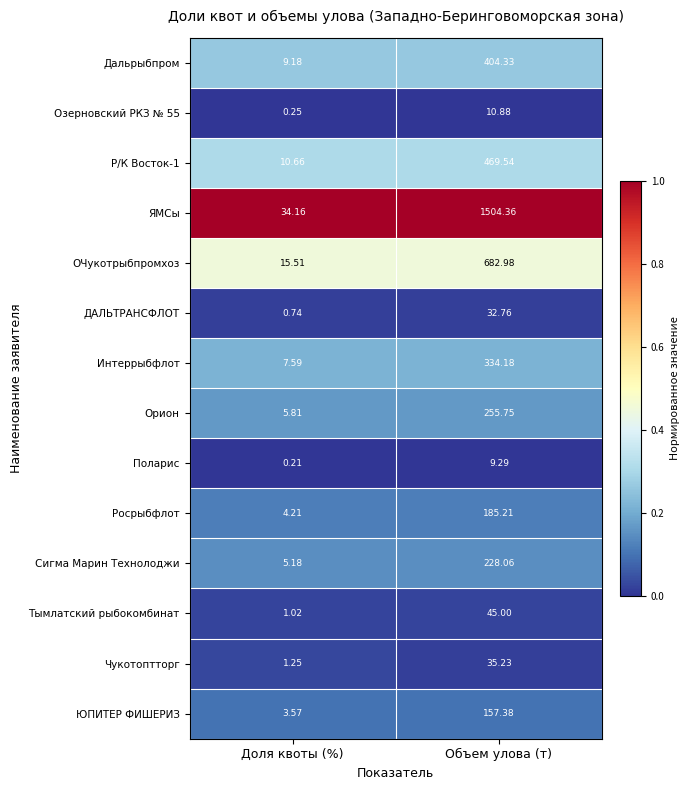

Which series has the widest spread of values?

ЯМСы